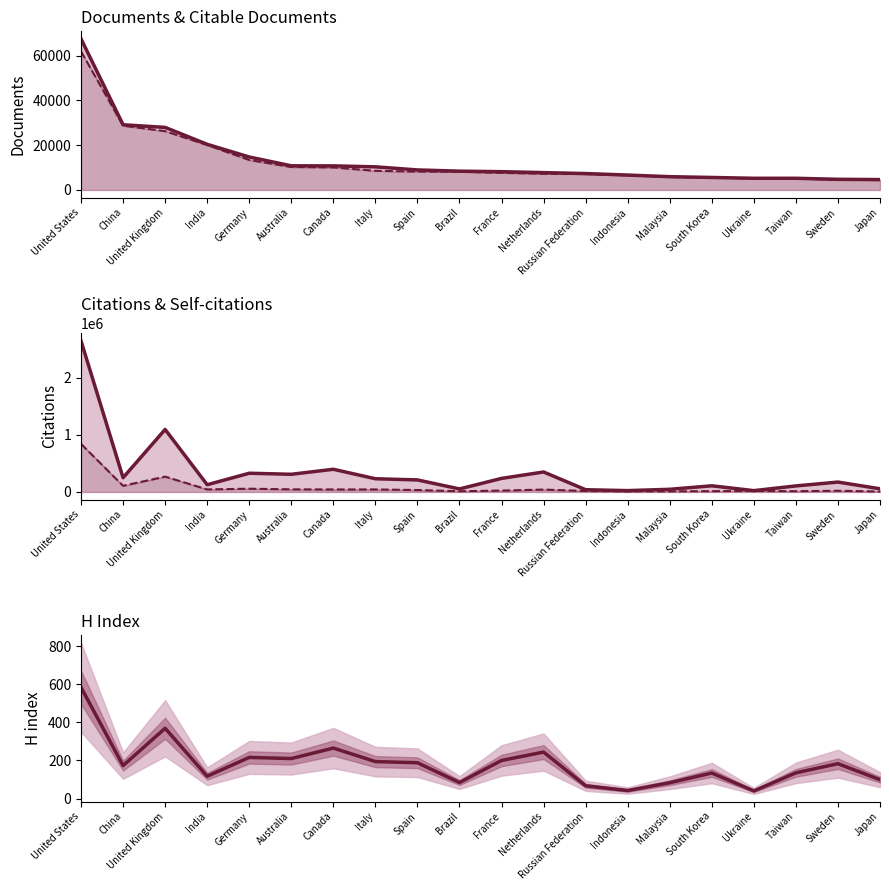

Which series has the largest total across all categories?

Citations